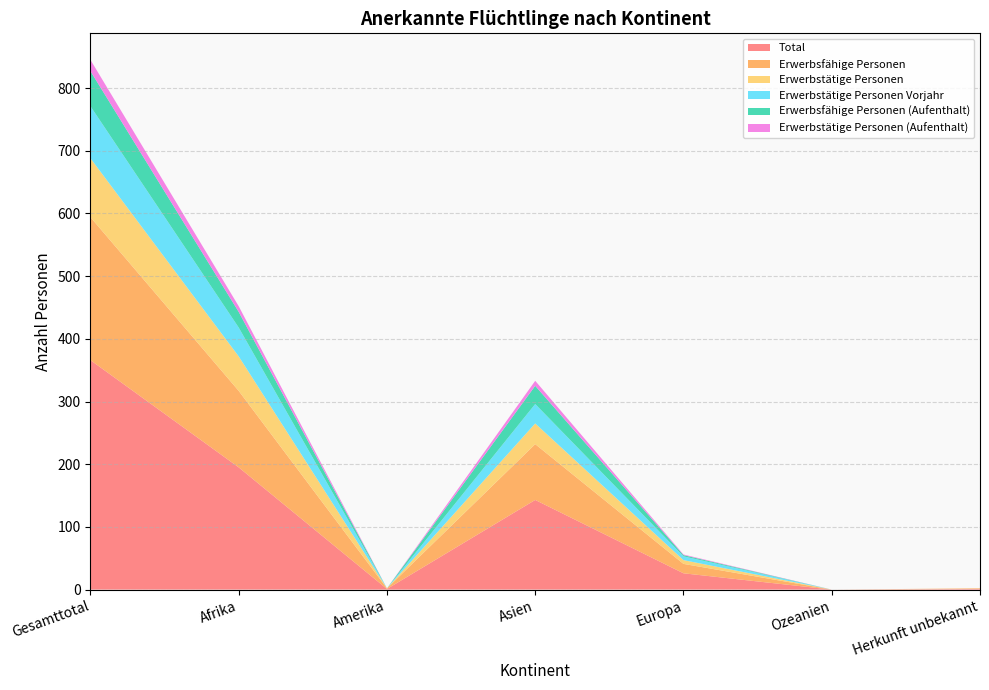

Reading left to right, list all the values displayed in this chart.

Total: Gesamttotal=366	Afrika=195	Amerika=1	Asien=143	Europa=26	Ozeanien=0	Herkunft unbekannt=1
Erwerbsfähige Personen: Gesamttotal=228	Afrika=122	Amerika=1	Asien=89	Europa=15	Ozeanien=0	Herkunft unbekannt=1
Erwerbstätige Personen: Gesamttotal=94	Afrika=55	Amerika=0	Asien=33	Europa=6	Ozeanien=0	Herkunft unbekannt=0
Erwerbstätige Personen Vorjahr: Gesamttotal=83	Afrika=46	Amerika=0	Asien=31	Europa=6	Ozeanien=0	Herkunft unbekannt=0
Erwerbsfähige Personen (Aufenthalt): Gesamttotal=56	Afrika=25	Amerika=0	Asien=29	Europa=2	Ozeanien=0	Herkunft unbekannt=0
Erwerbstätige Personen (Aufenthalt): Gesamttotal=18	Afrika=9	Amerika=0	Asien=8	Europa=1	Ozeanien=0	Herkunft unbekannt=0